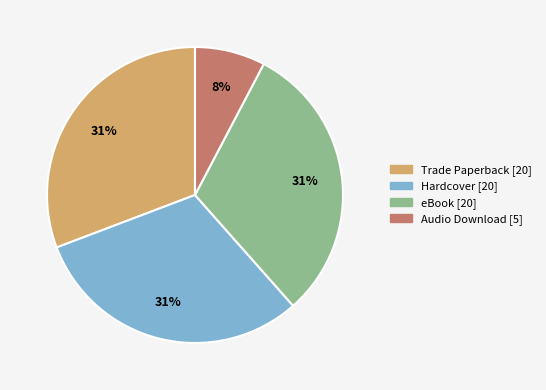

Count the number of slices in the pie.

4